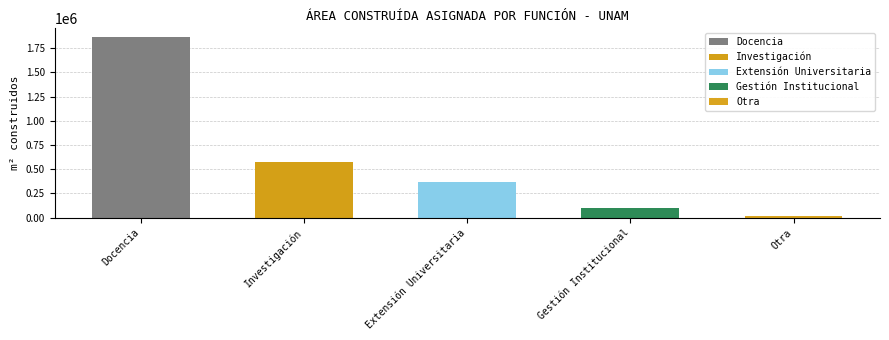

What is the average value?

586950